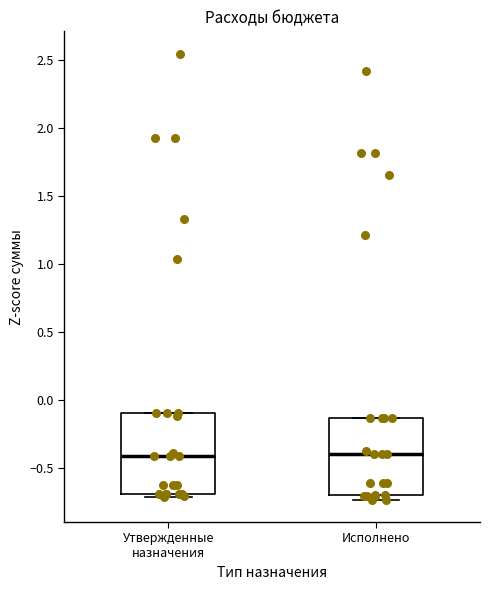

Where is the upper edge of the box for Утвержденные назначения on the y-axis? The values are not printed on the chart, so give them approximately, as read against the axis.

-0.10